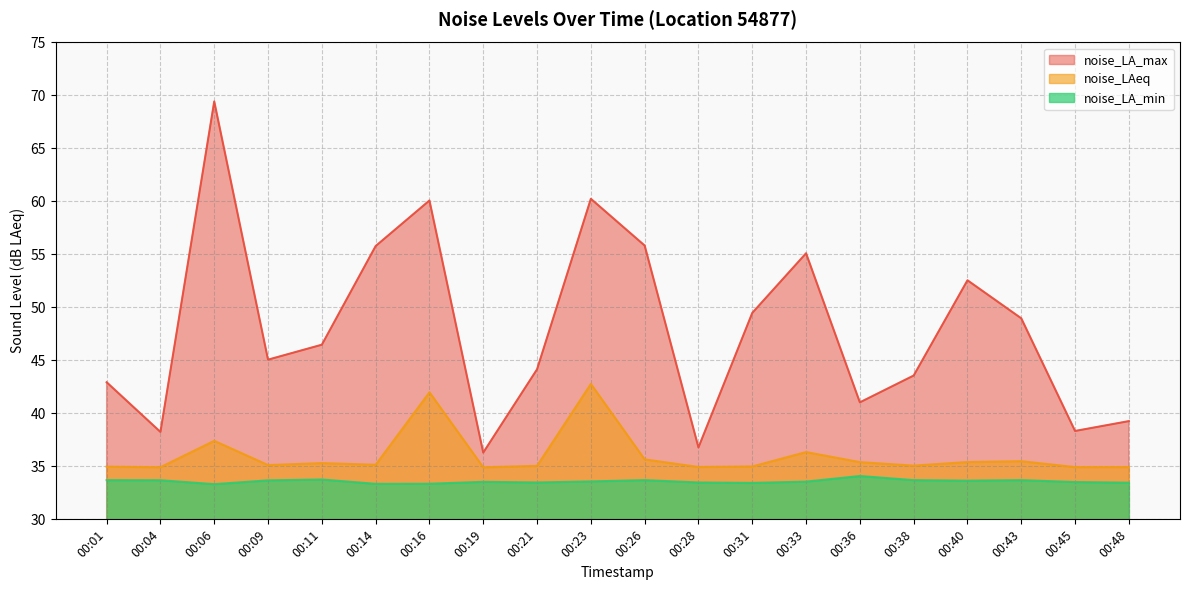

True or false: noise_LAeq and noise_LA_max intersect in this chart.

False